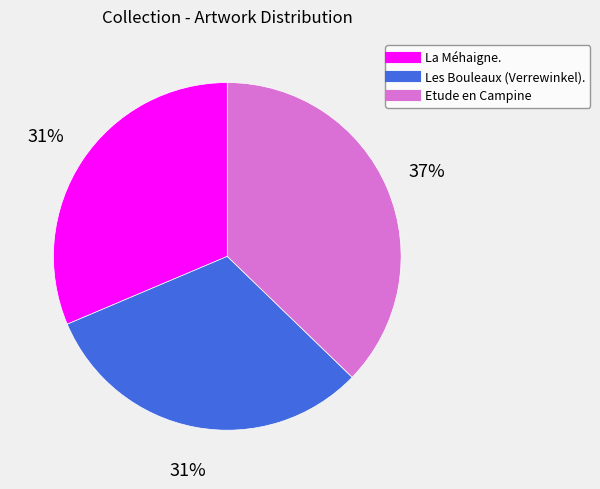

Does any single category account for the majority?

No